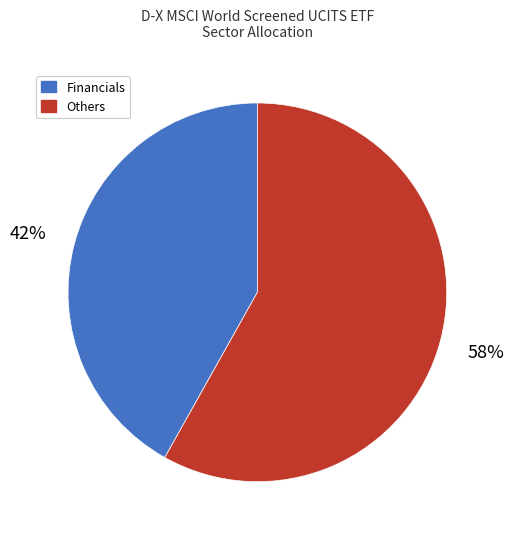

Is there a majority slice in this chart?

Yes